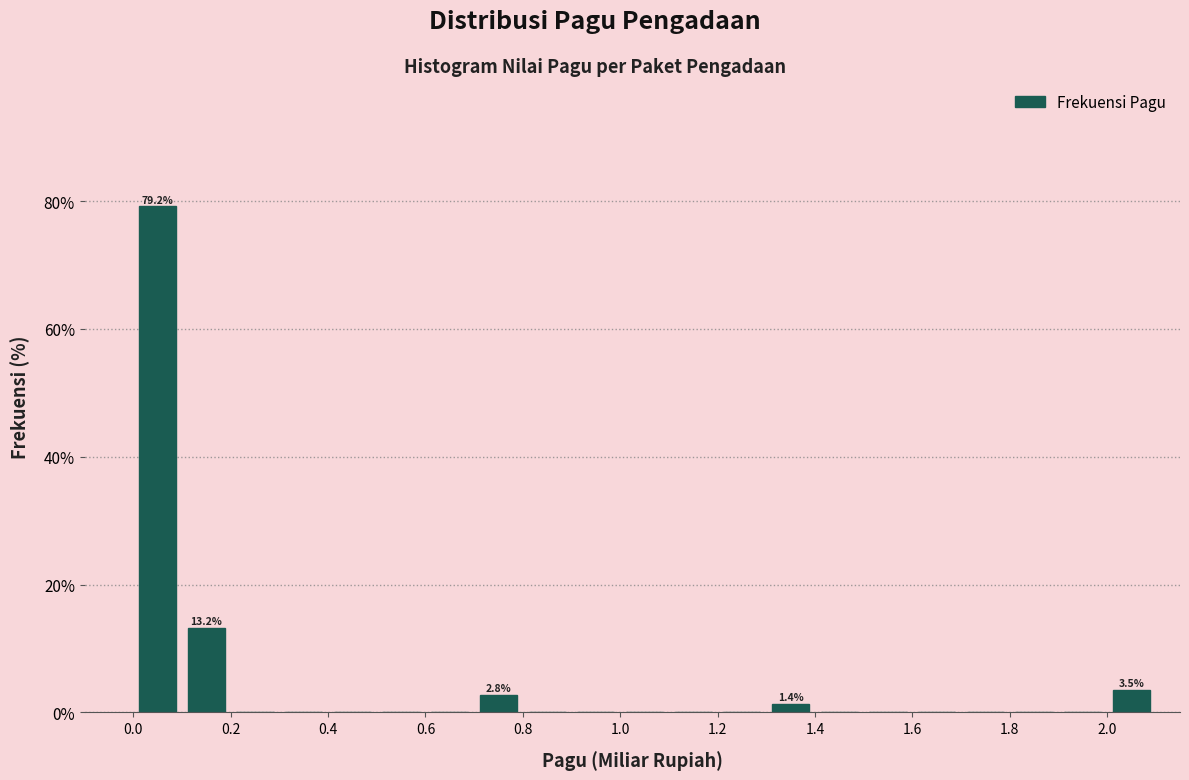

Which range on the x-axis has the tallest bar?

0.0 to 0.1